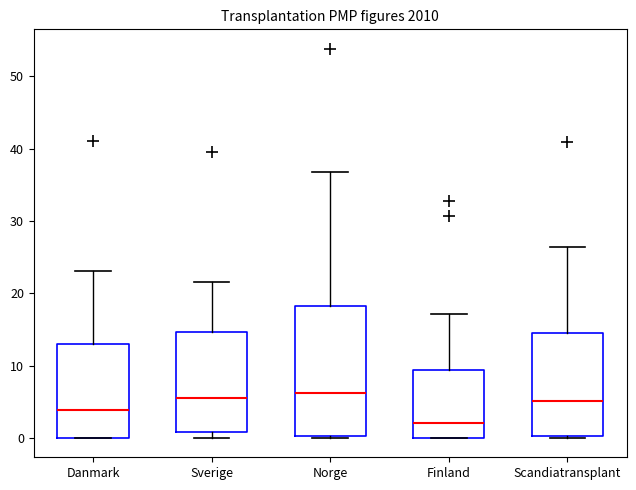

Reading left to right, read every box against the y-axis: the position of its median line, the range the box covers, and the ends of its whiskers. The values are not printed on the chart, so give them approximately, as read against the axis.

Danmark: median 4, box 0 to 13, whiskers 0 to 23
Sverige: median 5, box 1 to 15, whiskers 0 to 22
Norge: median 6, box 0 to 18, whiskers 0 to 37
Finland: median 2, box 0 to 9, whiskers 0 to 17
Scandiatransplant: median 5, box 0 to 14, whiskers 0 (just below the box's lower edge) to 26